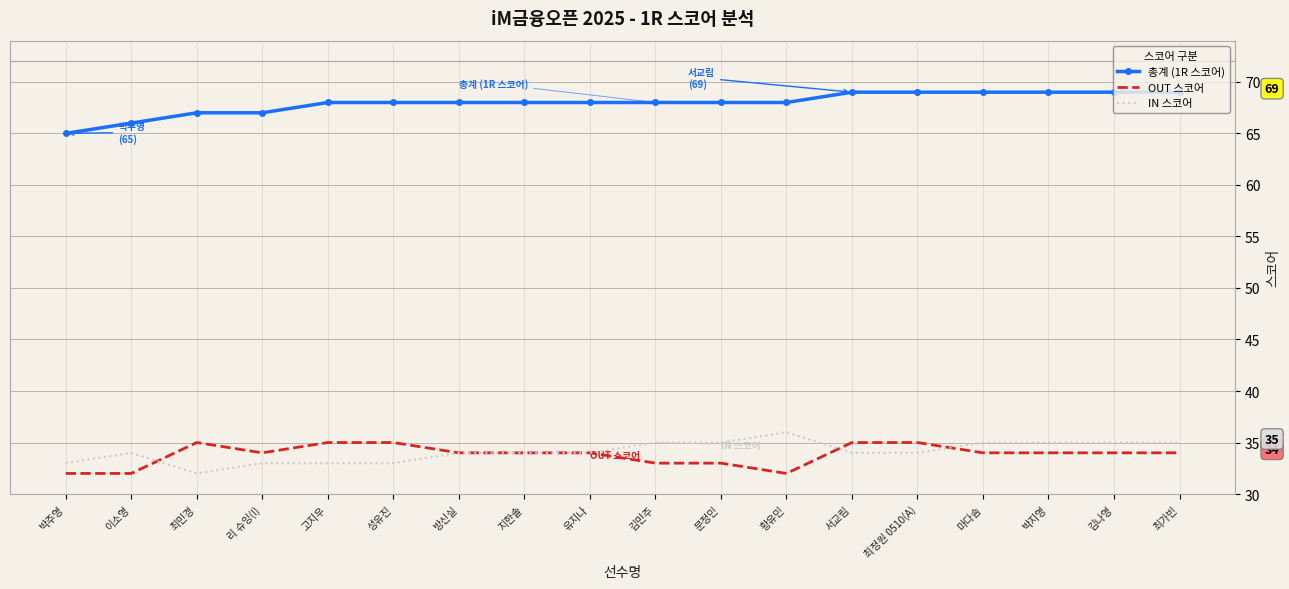

What are all the series names shown in the legend?

총계 (1R 스코어), OUT 스코어, IN 스코어